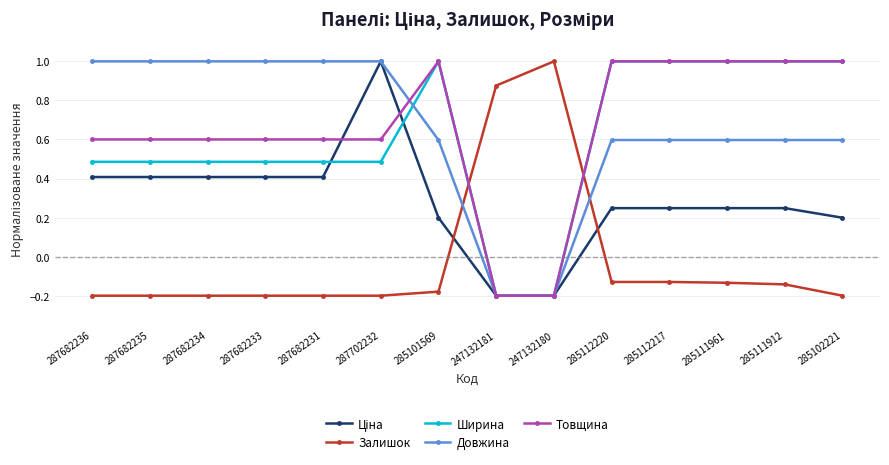

What is the spread (max minus min) of values at 285102221?

1.2